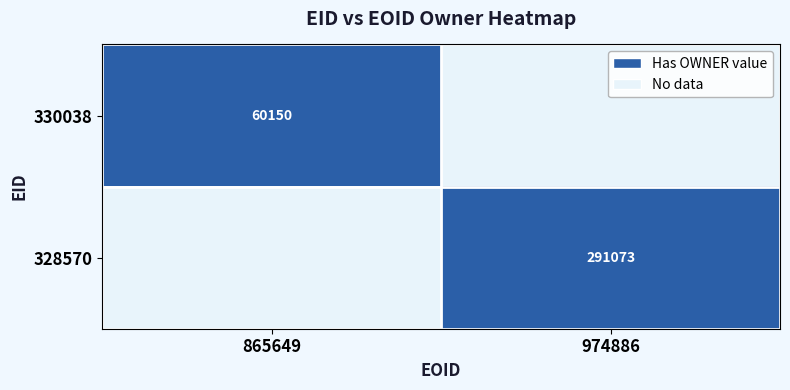

The 328570 series shows 82051 at 974886. True or false?

False